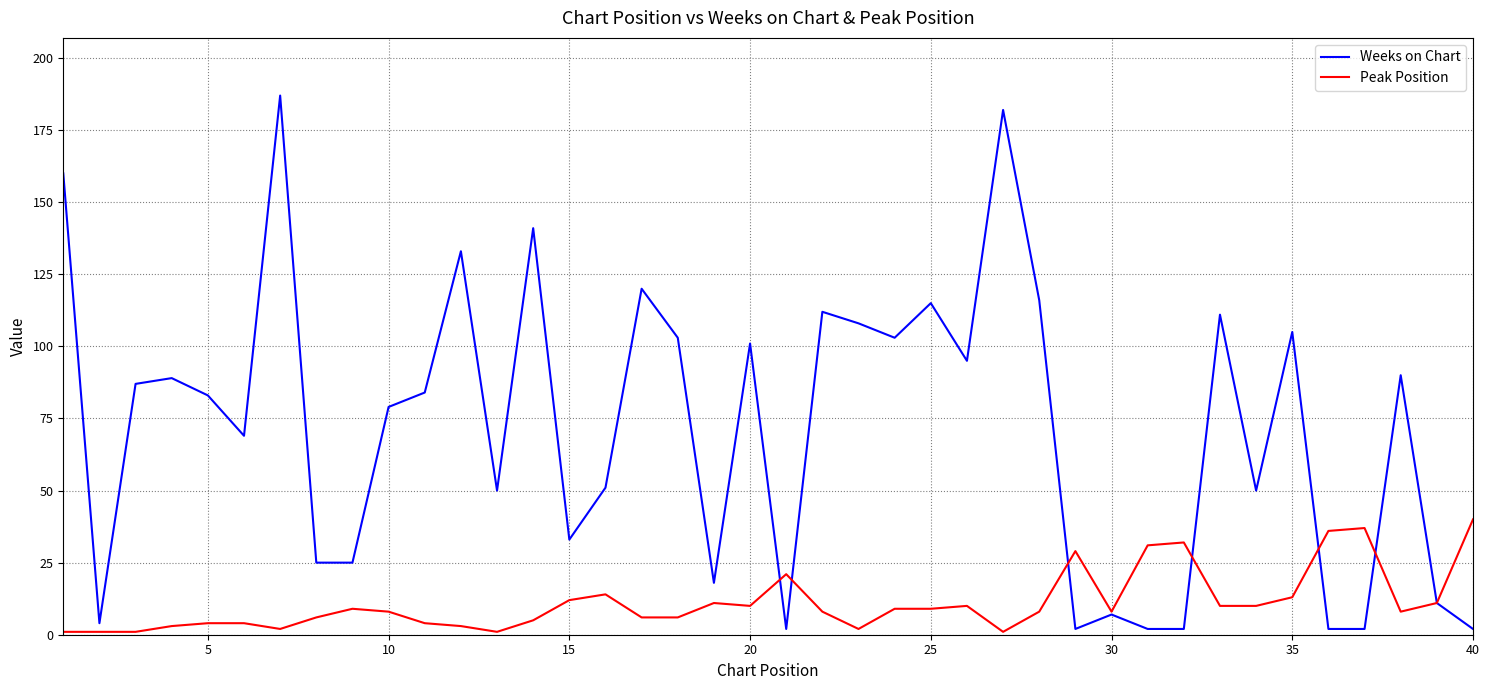

Rank the series by their average value, from highest to lowest.

Weeks on Chart, Peak Position